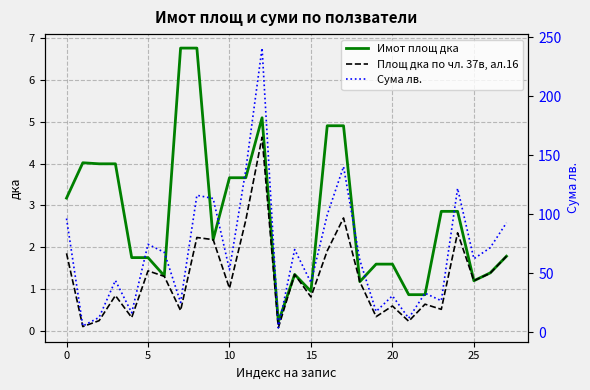

Between 14 and 25, which series saw the biggest shift?

Сума лв.